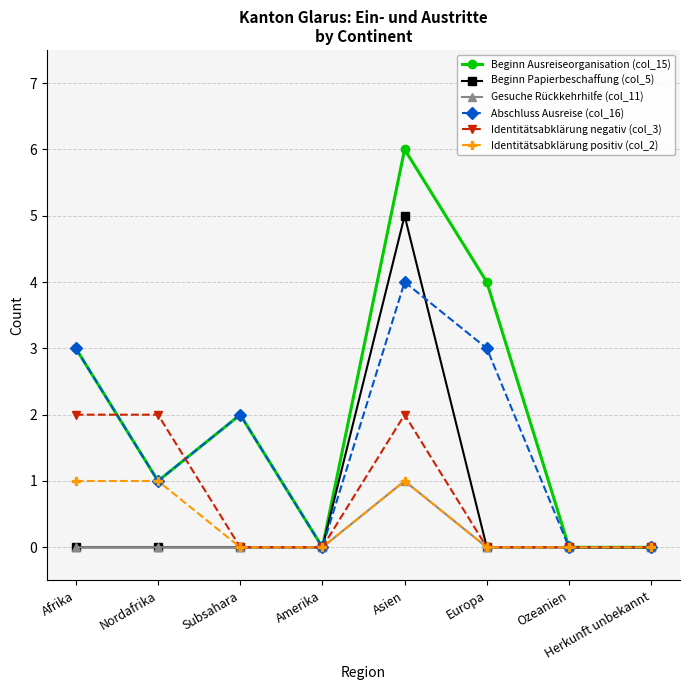

How many categories are shown in the chart?

8